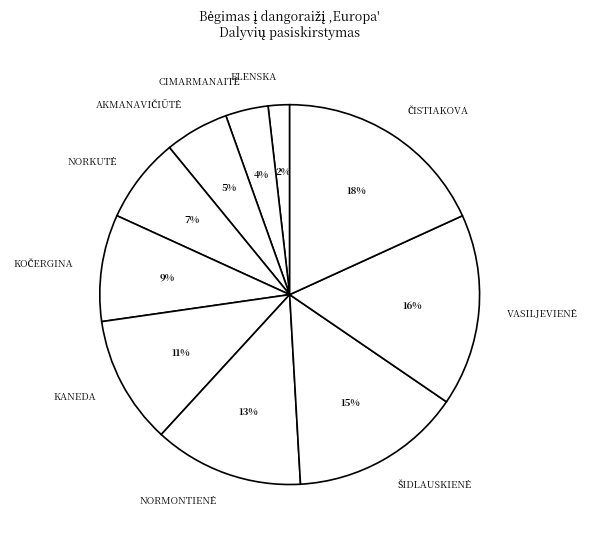

To the nearest percent, what is the average slice percentage?

10%